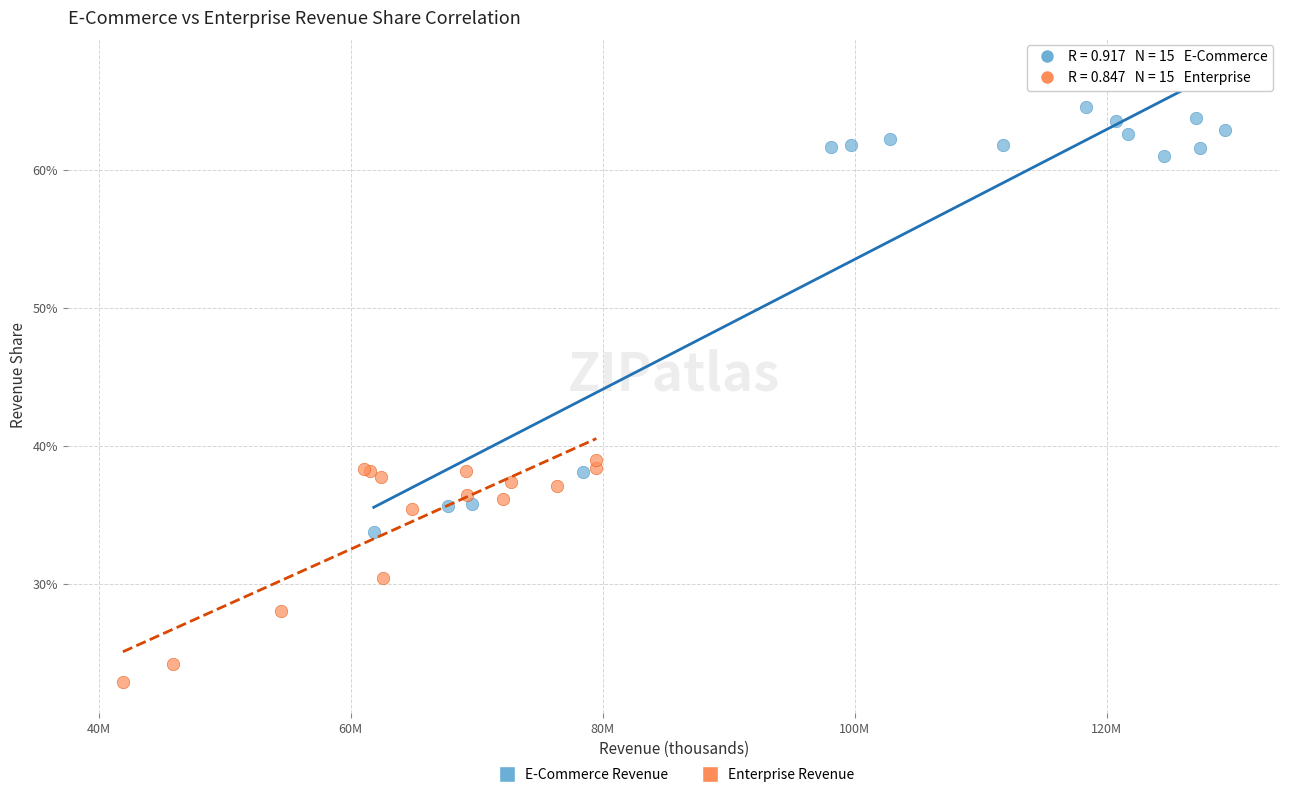

What are all the series names shown in the legend?

E-Commerce Revenue, Enterprise Revenue